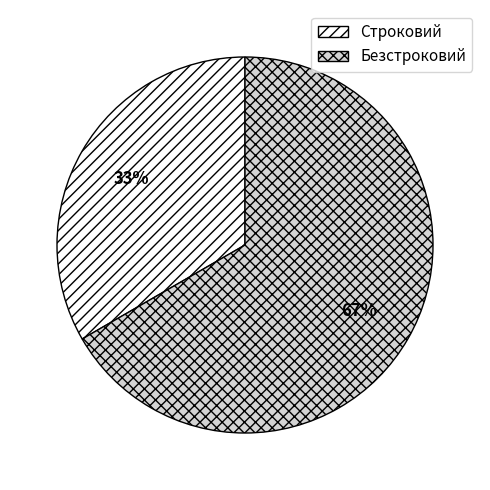

How many segments does this pie chart have?

2